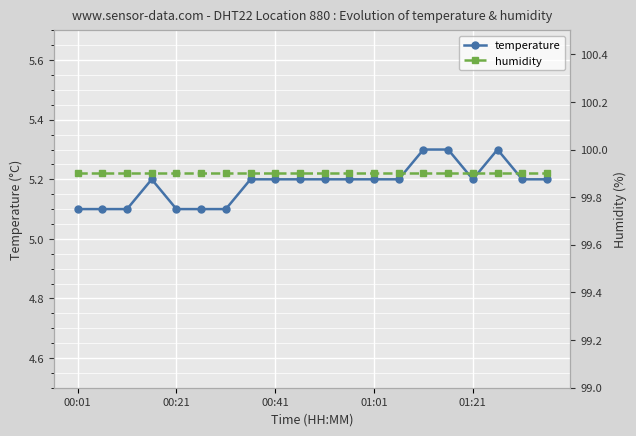

The value of temperature at 00:41 is 5.2. True or false?

True